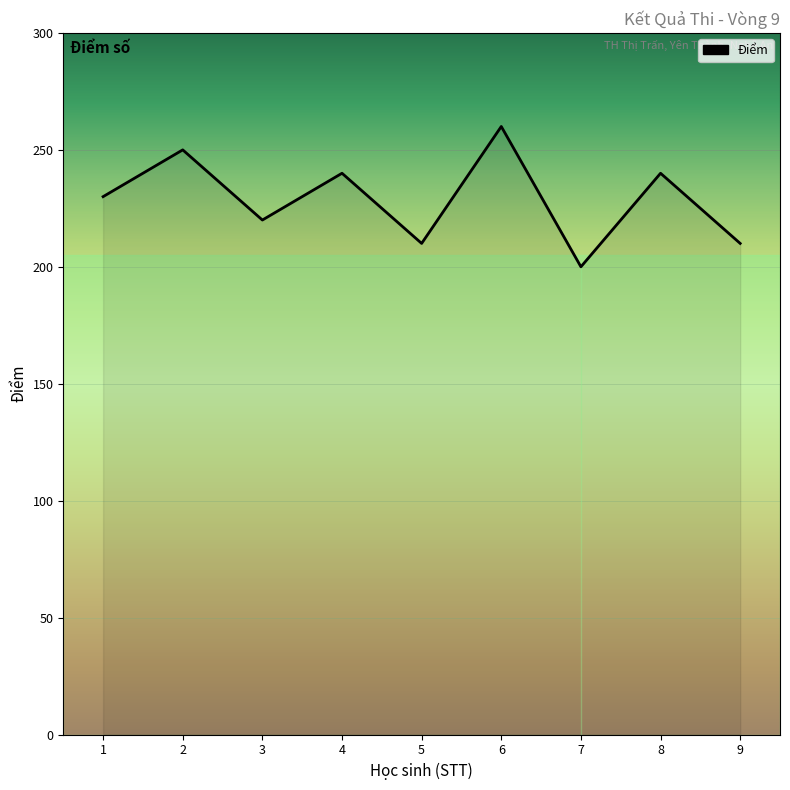

What is the maximum value shown in the chart?

260